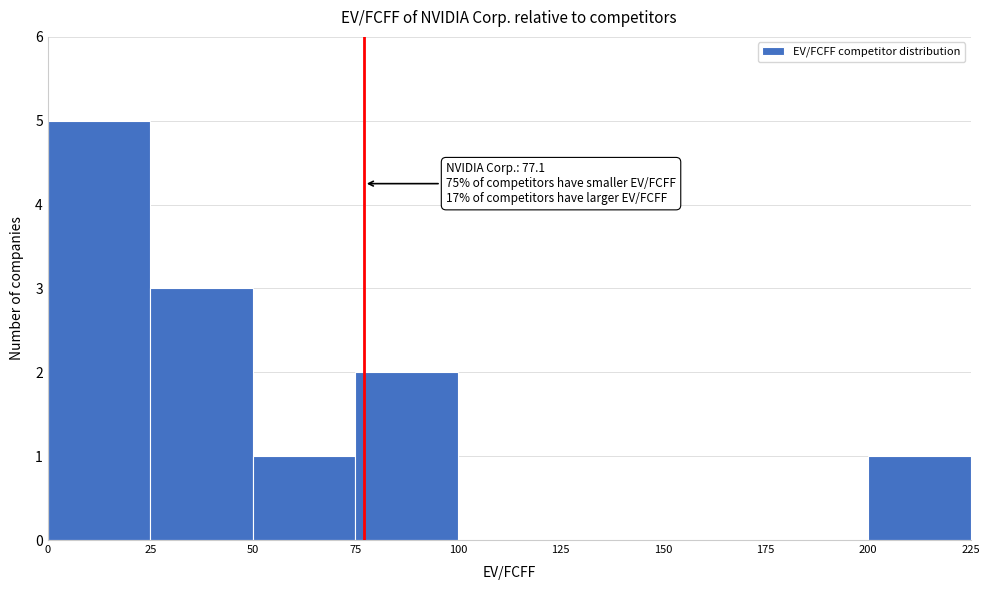

Which range on the x-axis has the tallest bar?

0 to 25